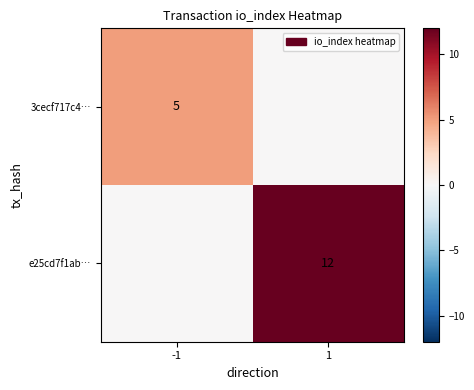

The value of e25cd7f1ab… at 1 is 6. True or false?

False